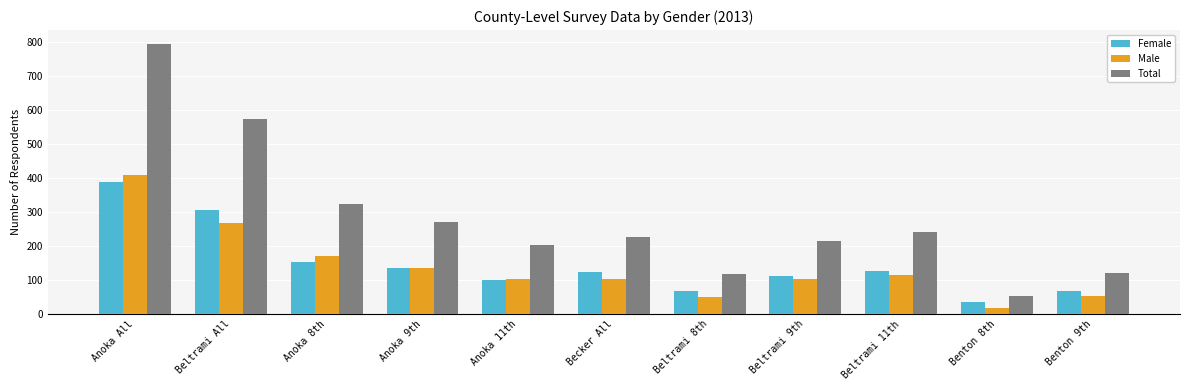

At which category is the sum across all series the highest?

Anoka All